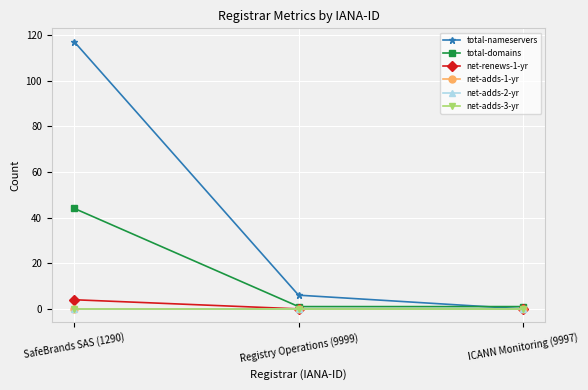

Does the chart have visible grid lines?

Yes